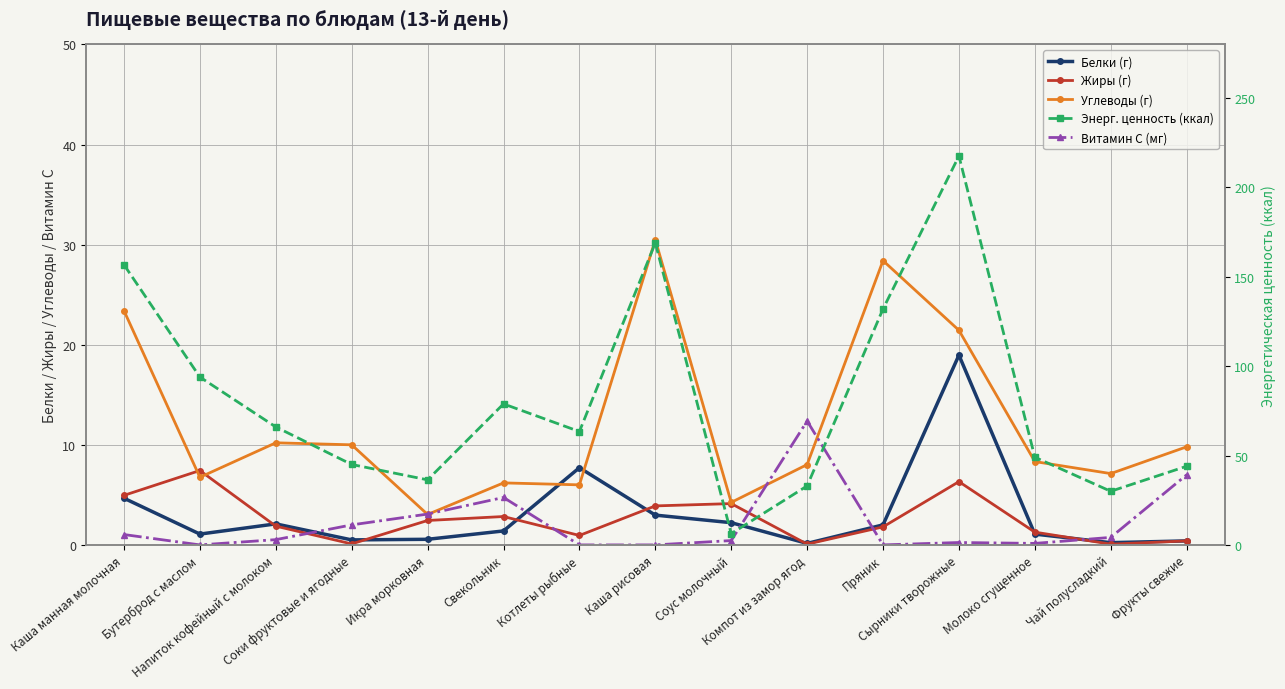

At which category is the sum across all series the highest?

Сырники творожные